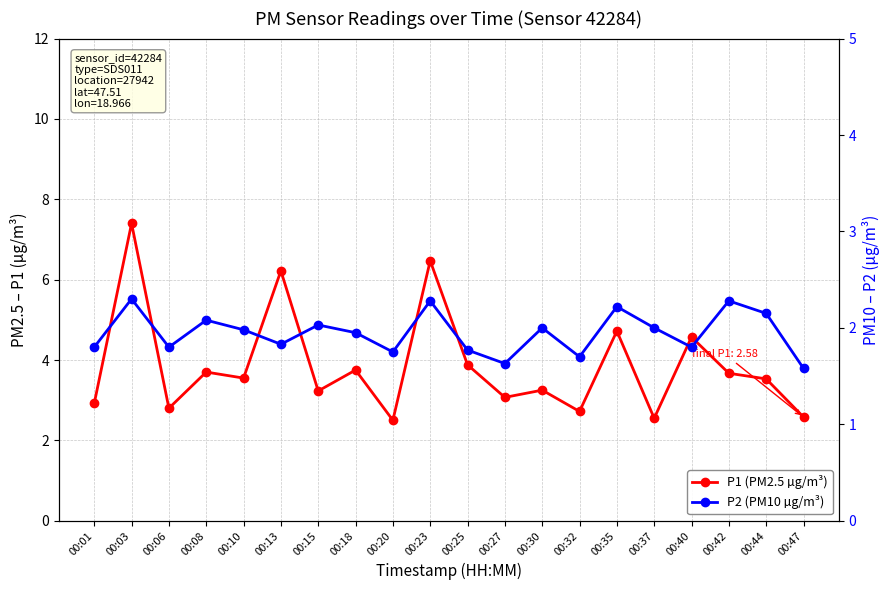

Reading left to right, extract all data points from this chart.

P1 (PM2.5 µg/m³): 00:01=2.9	00:03=7.4	00:06=2.8	00:08=3.7	00:10=3.5	00:13=6.2	00:15=3.2	00:18=3.8	00:20=2.5	00:23=6.5	00:25=3.9	00:27=3.1	00:30=3.2	00:32=2.7	00:35=4.7	00:37=2.5	00:40=4.6	00:42=3.7	00:44=3.5	00:47=2.6
P2 (PM10 µg/m³): 00:01=1.8	00:03=2.3	00:06=1.8	00:08=2.1	00:10=2.0	00:13=1.8	00:15=2.0	00:18=1.9	00:20=1.8	00:23=2.3	00:25=1.8	00:27=1.6	00:30=2.0	00:32=1.7	00:35=2.2	00:37=2.0	00:40=1.8	00:42=2.3	00:44=2.1	00:47=1.6